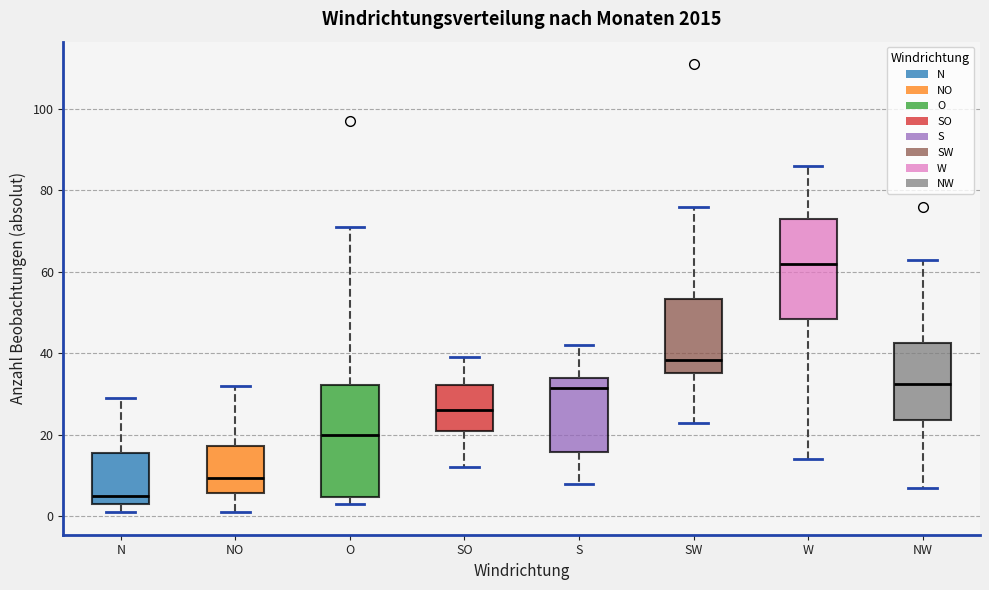

Which box has the lowest median line?

N